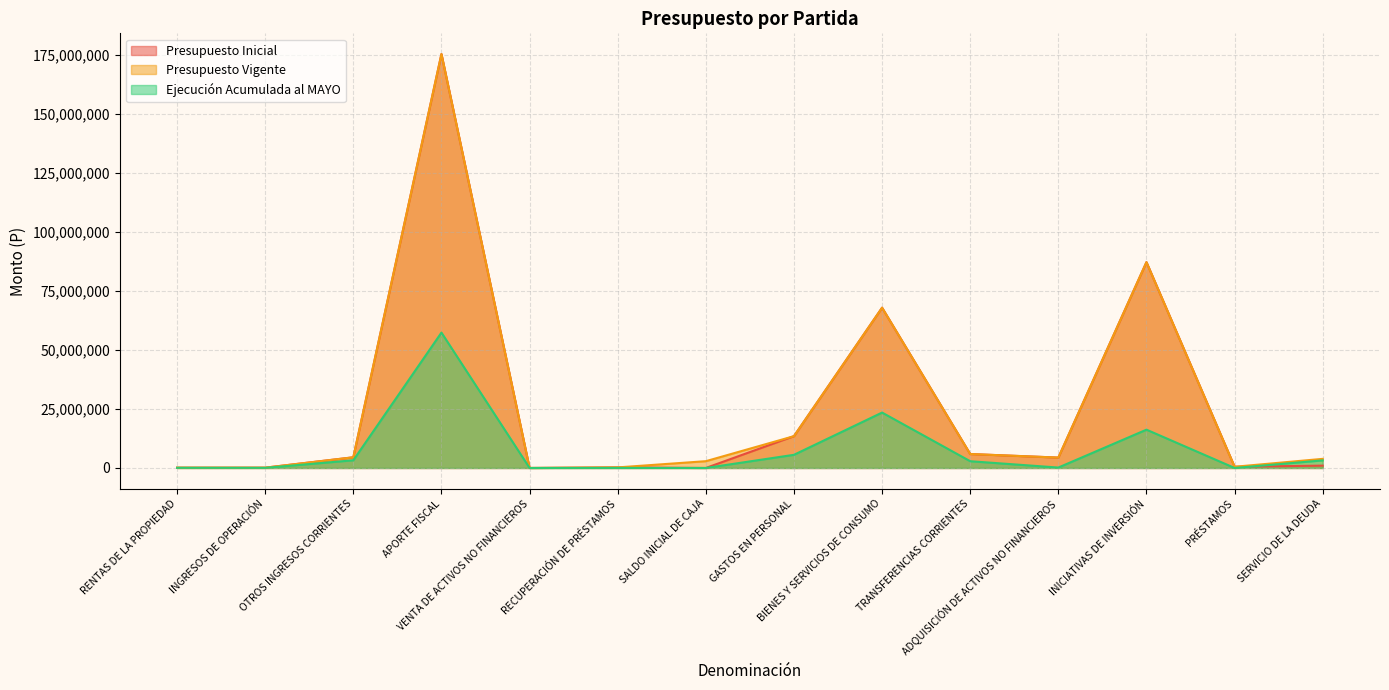

True or false: Presupuesto Vigente and Presupuesto Inicial intersect in this chart.

False